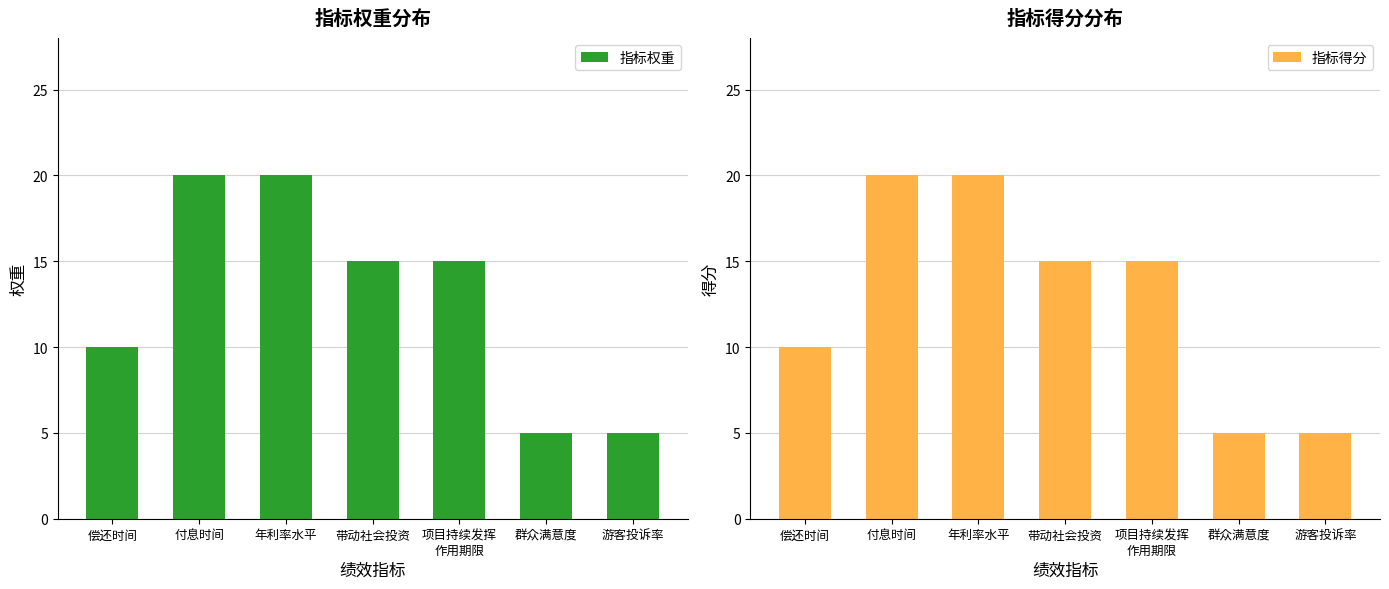

Which series has the largest total across all categories?

指标权重